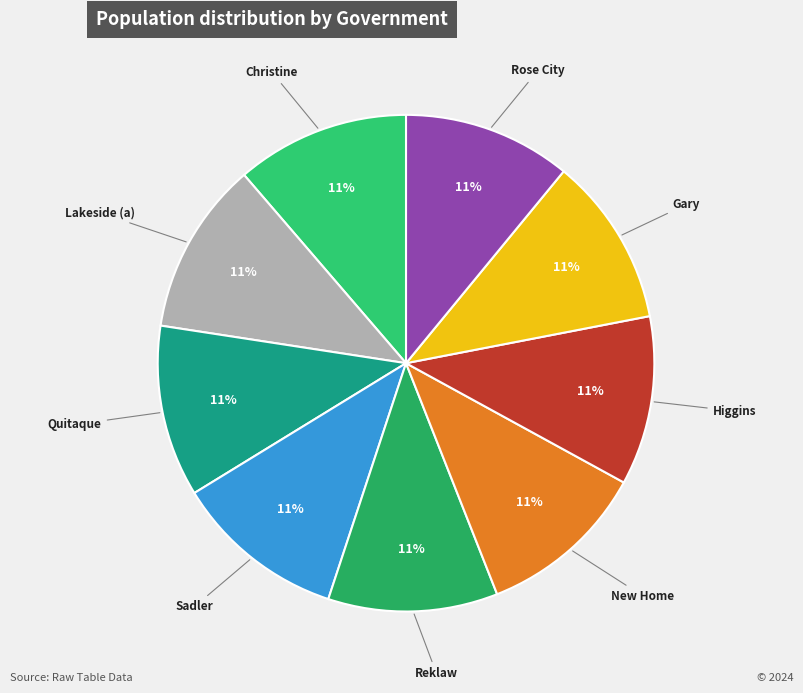

Do Sadler and New Home together represent more than half of the pie?

No